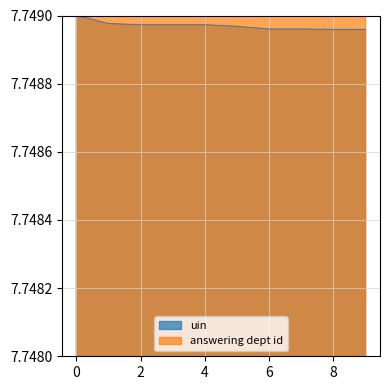

The uin series shows 11.3 at 0. True or false?

False